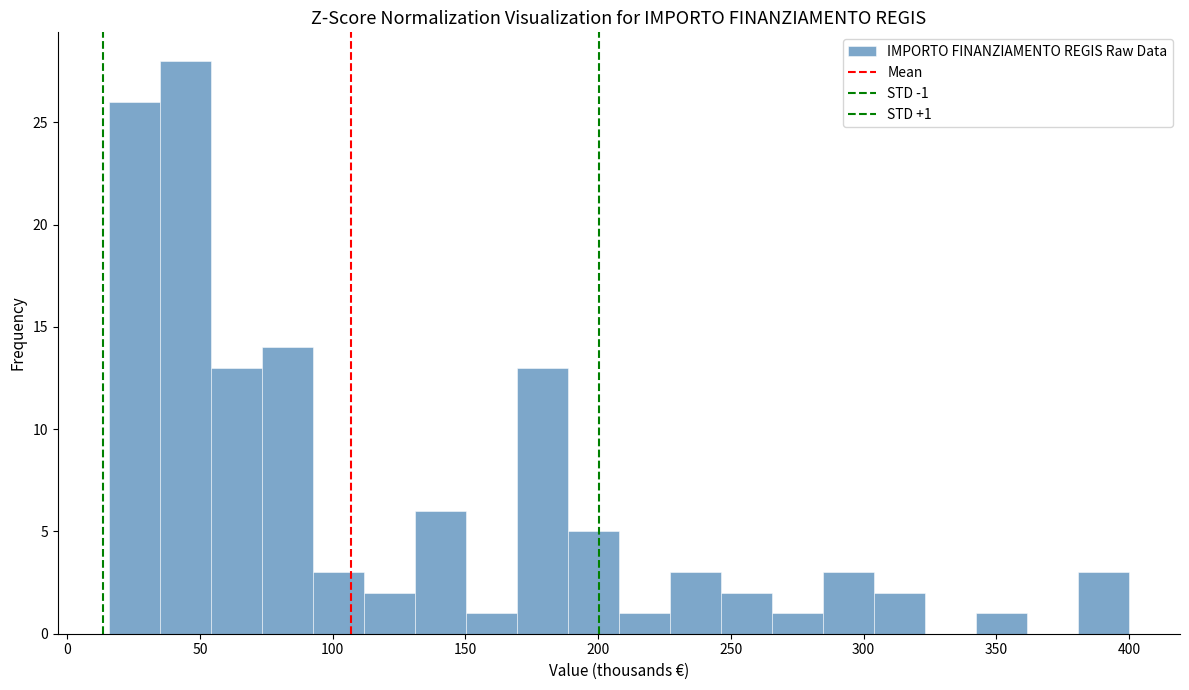

Read against the x-axis, roughly where is the centre of the tallest bar?

45